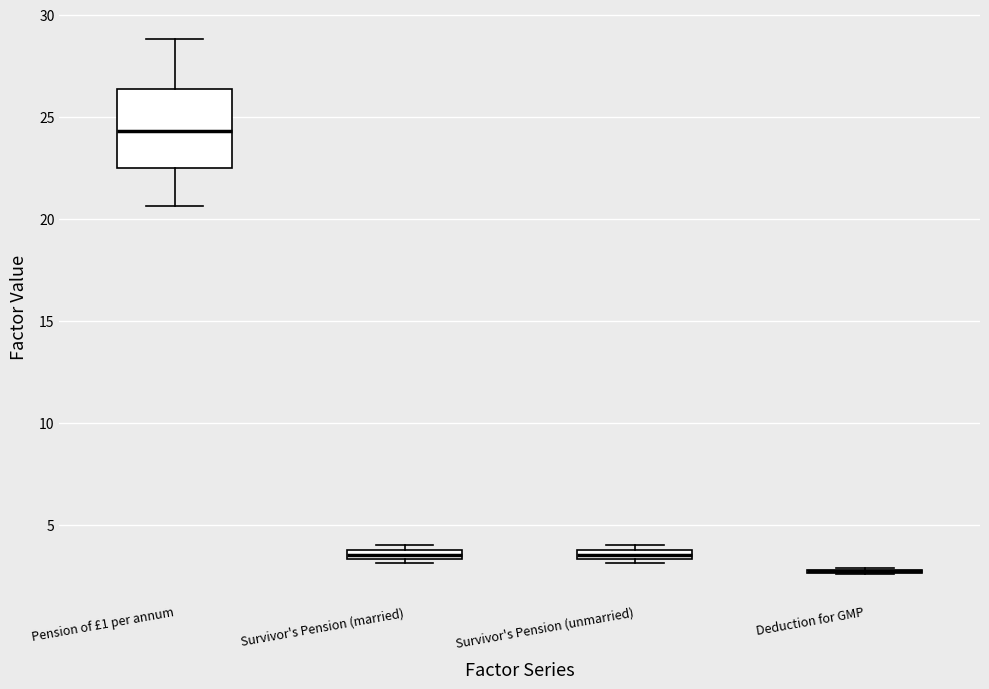

Where is the lower edge of the box for Survivor's Pension (married) on the y-axis? The values are not printed on the chart, so give them approximately, as read against the axis.

3.5